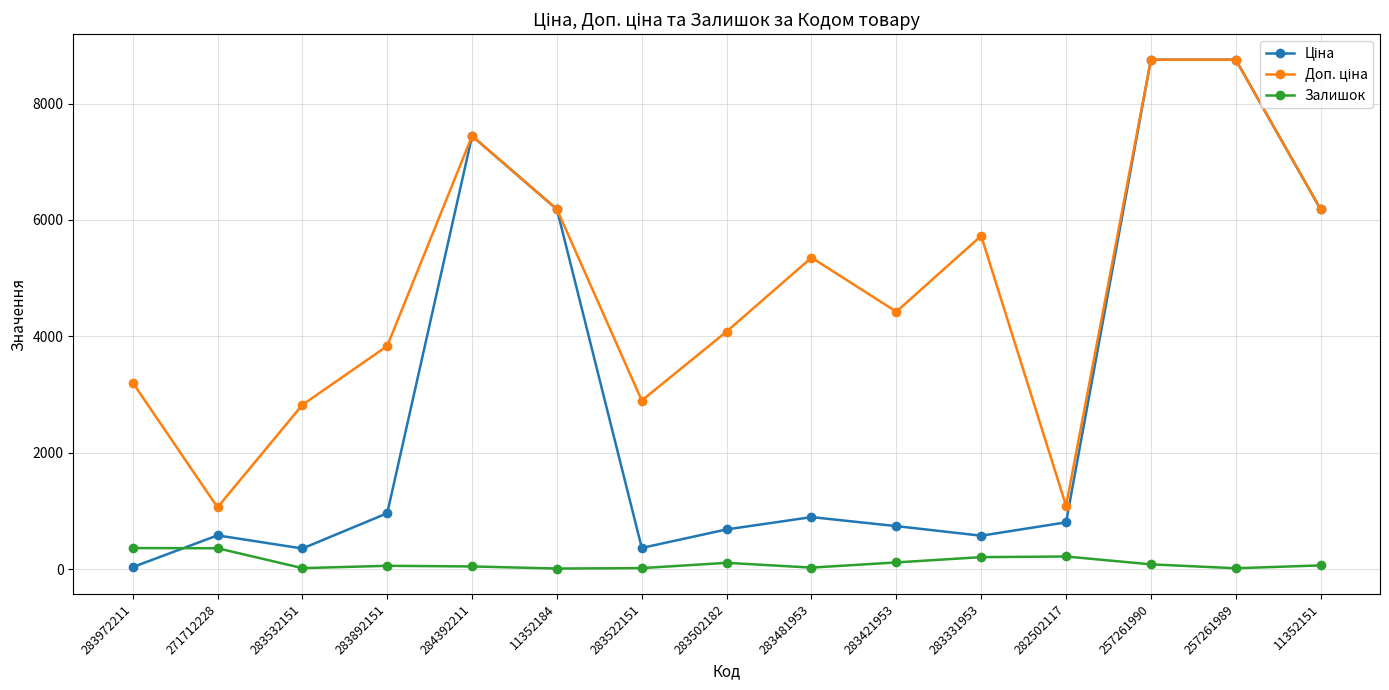

What value does the Залишок series have at 283892151?

55.0